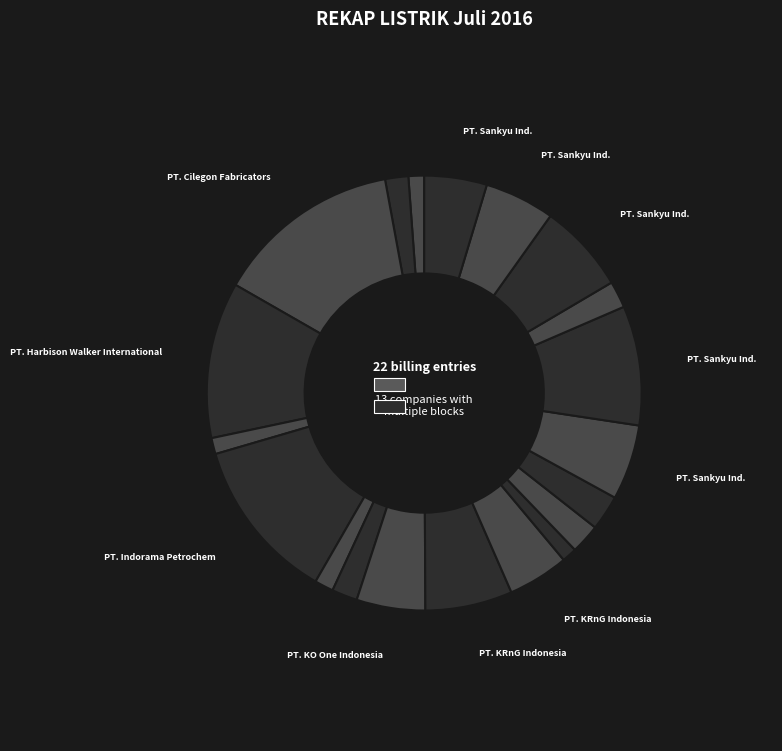

How many segments does this pie chart have?

20